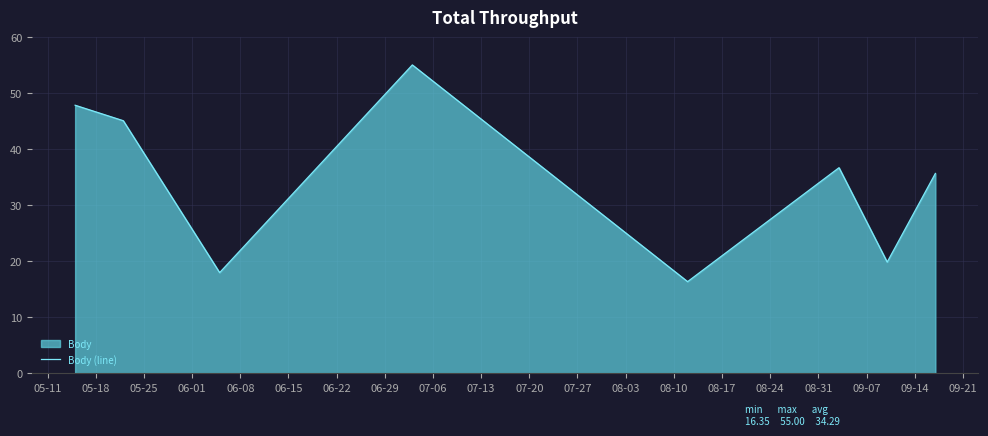

What is the difference between the maximum and minimum values?

38.7